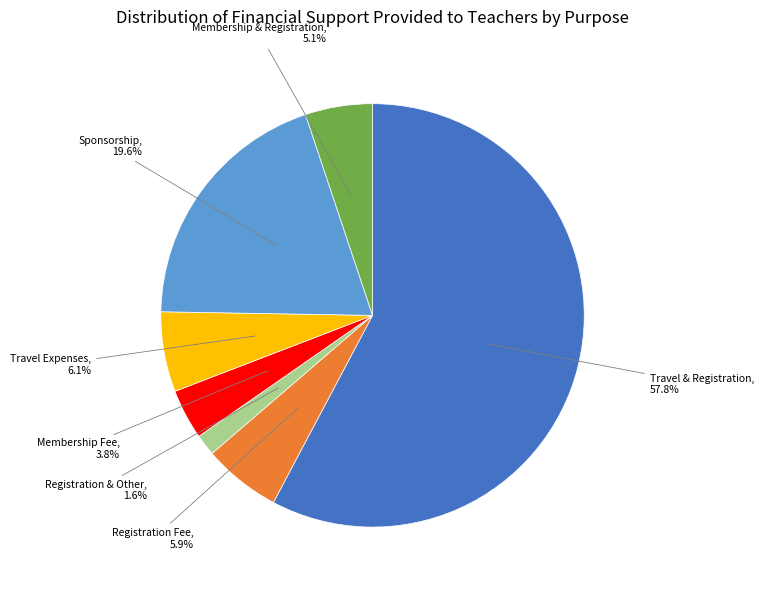

To the nearest percent, what is the difference between the largest and smallest slice percentages?

56%